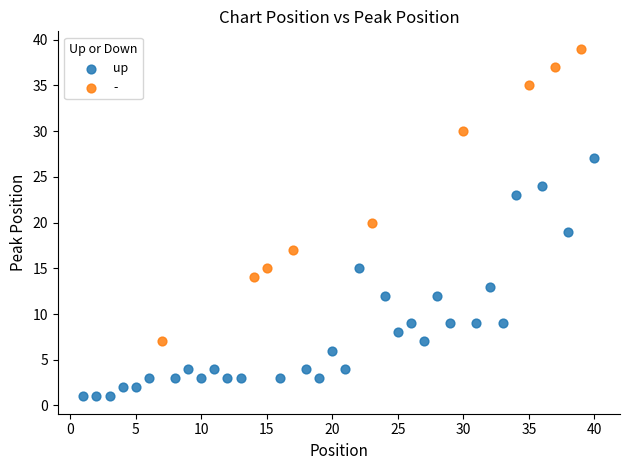

Which series reaches the minimum Y coordinate?

up